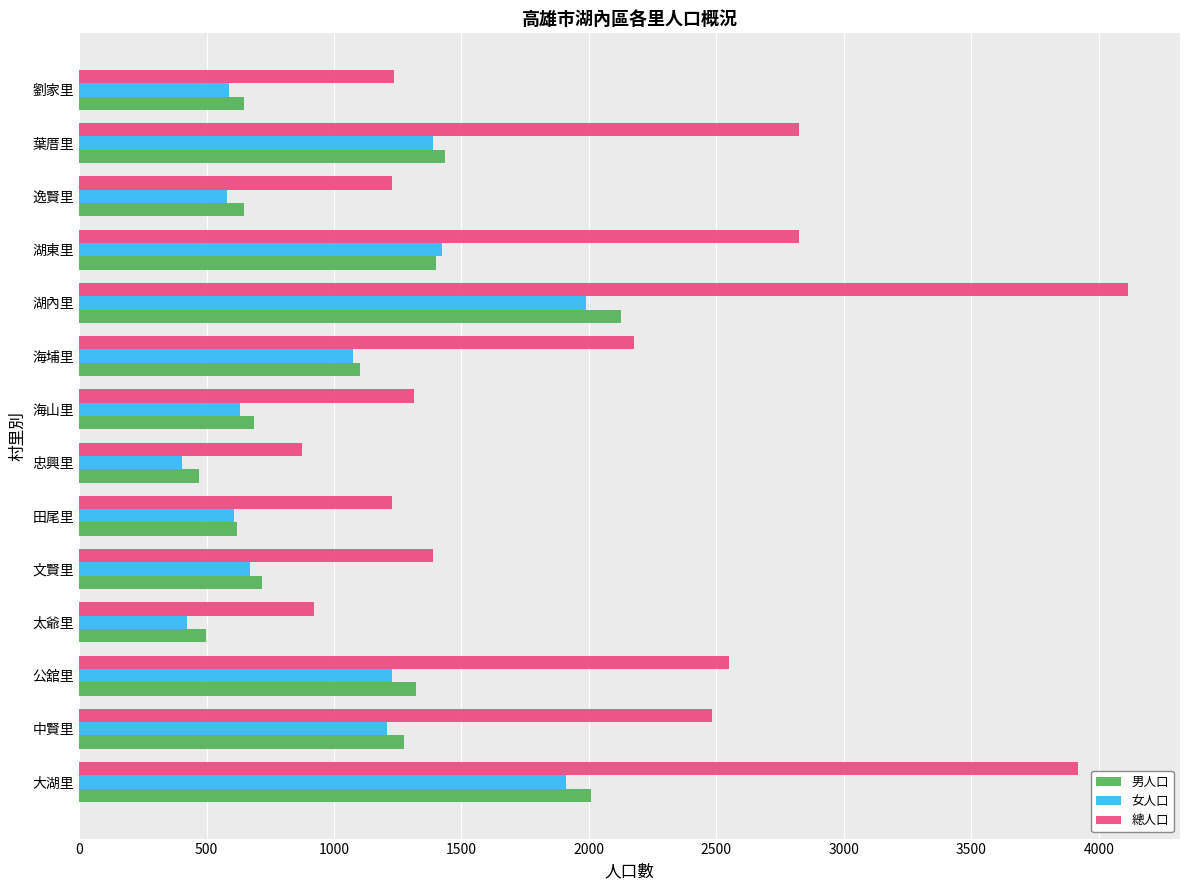

What value does the 總人口 series have at 太爺里?

921